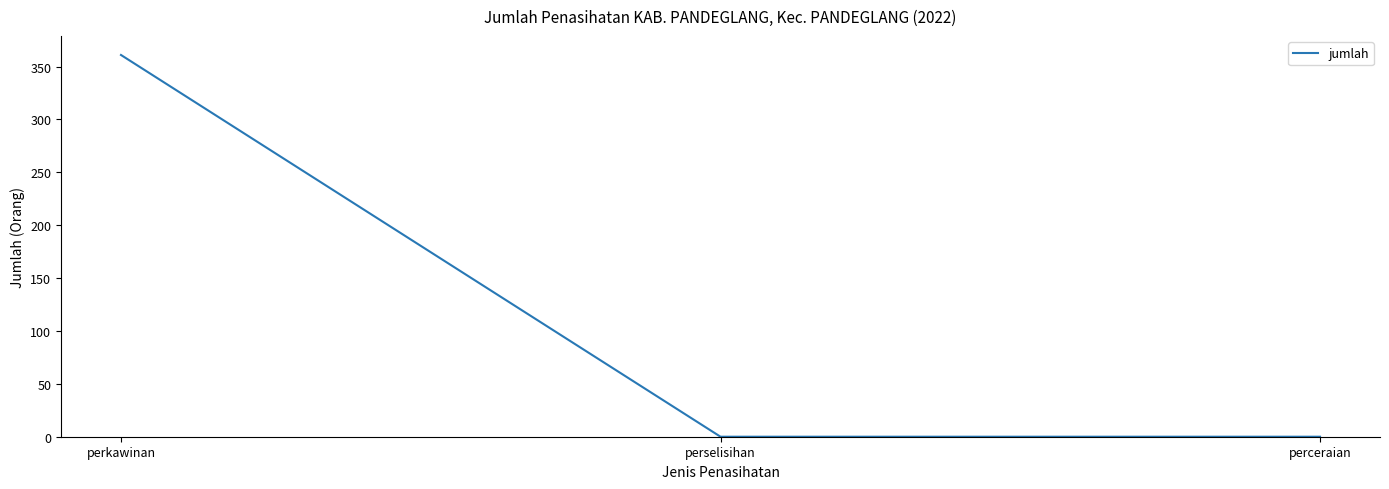

Which label corresponds to the largest value in the chart?

perkawinan